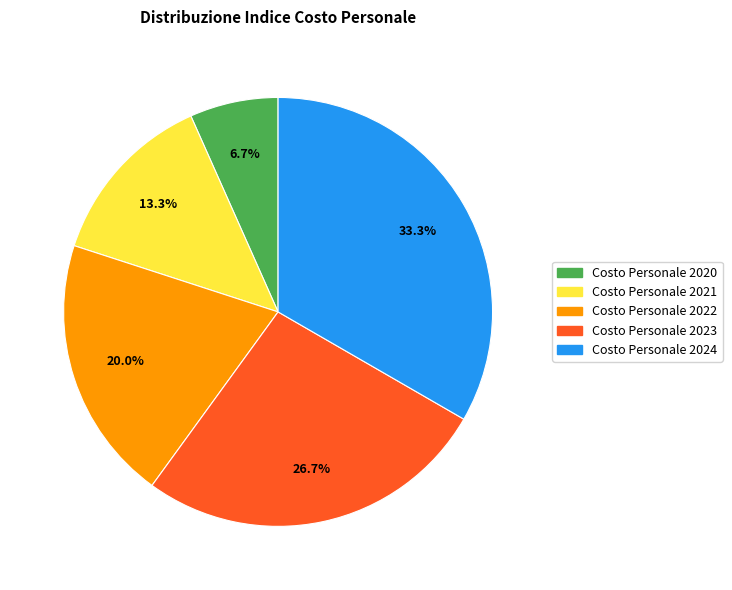

How many slices are in this pie chart?

5